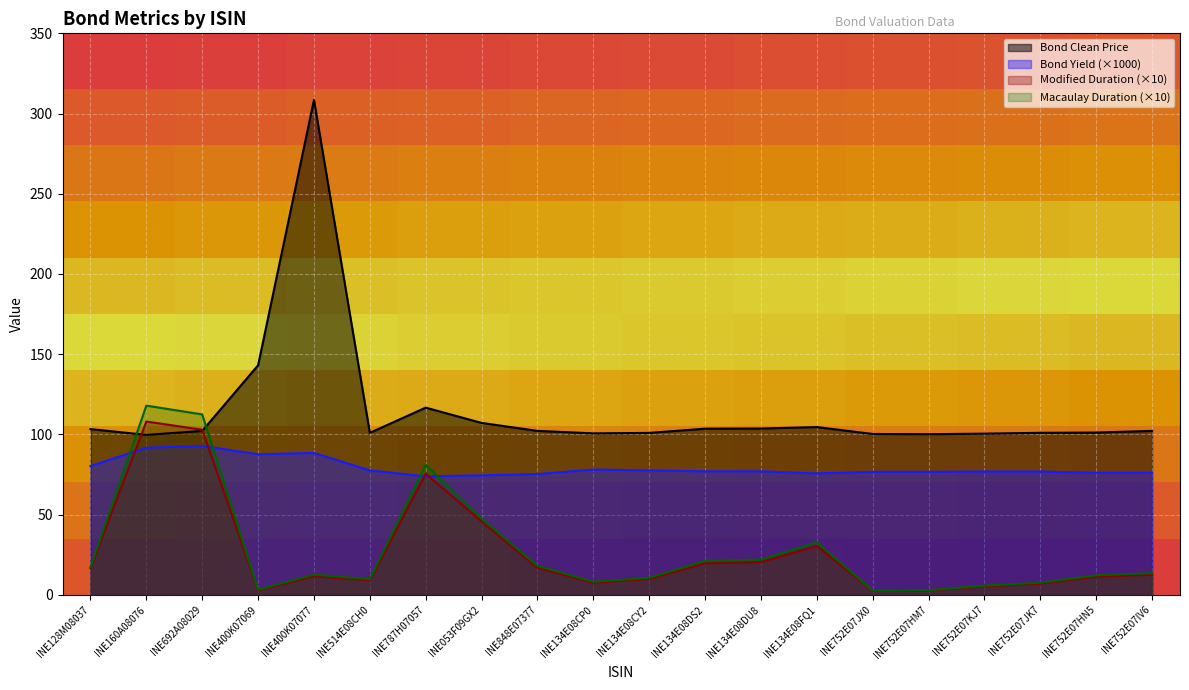

Reading left to right, transcribe all the data shown in this chart.

Bond Clean Price: INE128M08037=103.3	INE160A08076=99.7	INE692A08029=102.2	INE400K07069=143.1	INE400K07077=308.5	INE514E08CH0=101.0	INE787H07057=116.7	INE053F09GX2=107.2	INE848E07377=102.2	INE134E08CP0=100.7	INE134E08CY2=101.0	INE134E08DS2=103.6	INE134E08DU8=103.7	INE134E08FQ1=104.6	INE752E07JX0=100.3	INE752E07HM7=100.1	INE752E07KJ7=100.5	INE752E07JK7=101.0	INE752E07HN5=101.2	INE752E07IV6=102.2
Bond Yield: INE128M08037=80.3	INE160A08076=91.7	INE692A08029=92.9	INE400K07069=87.7	INE400K07077=88.5	INE514E08CH0=77.6	INE787H07057=73.9	INE053F09GX2=74.5	INE848E07377=75.3	INE134E08CP0=78.1	INE134E08CY2=77.6	INE134E08DS2=77.0	INE134E08DU8=77.0	INE134E08FQ1=75.7	INE752E07JX0=76.7	INE752E07HM7=76.7	INE752E07KJ7=76.9	INE752E07JK7=76.9	INE752E07HN5=76.1	INE752E07IV6=76.1
Modified Duration: INE128M08037=16.5	INE160A08076=108.0	INE692A08029=102.9	INE400K07069=2.9	INE400K07077=11.6	INE514E08CH0=9.1	INE787H07057=75.5	INE053F09GX2=45.7	INE848E07377=16.8	INE134E08CP0=7.6	INE134E08CY2=9.9	INE134E08DS2=19.6	INE134E08DU8=20.4	INE134E08FQ1=30.4	INE752E07JX0=2.5	INE752E07HM7=2.7	INE752E07KJ7=5.4	INE752E07JK7=7.1	INE752E07HN5=11.3	INE752E07IV6=12.6
Macaulay Duration: INE128M08037=17.2	INE160A08076=118.0	INE692A08029=112.5	INE400K07069=3.2	INE400K07077=12.6	INE514E08CH0=9.8	INE787H07057=81.1	INE053F09GX2=47.4	INE848E07377=18.1	INE134E08CP0=8.2	INE134E08CY2=10.7	INE134E08DS2=21.1	INE134E08DU8=22.0	INE134E08FQ1=32.7	INE752E07JX0=2.7	INE752E07HM7=3.0	INE752E07KJ7=5.8	INE752E07JK7=7.6	INE752E07HN5=12.2	INE752E07IV6=13.5